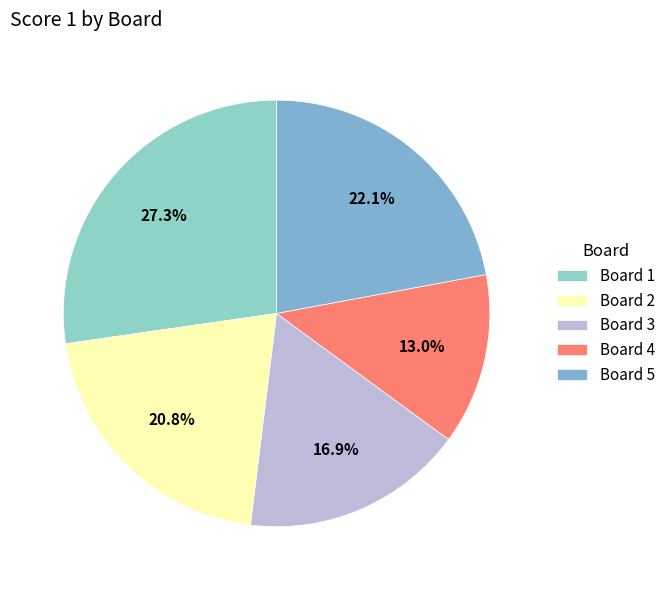

To the nearest percent, what is the difference between the largest and smallest slice percentages?

14%